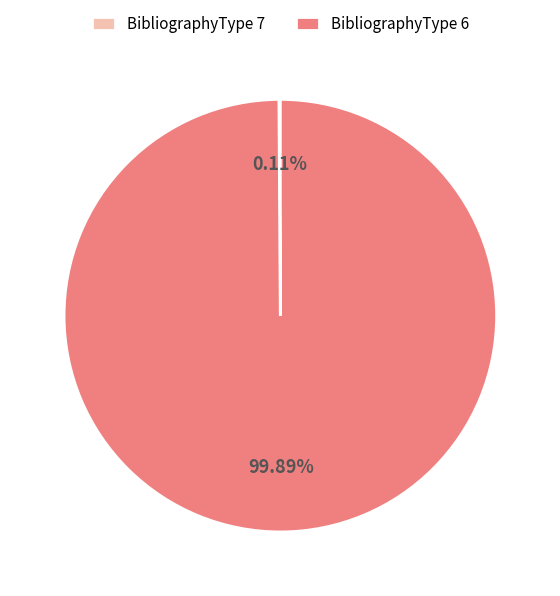

Is there a majority slice in this chart?

Yes